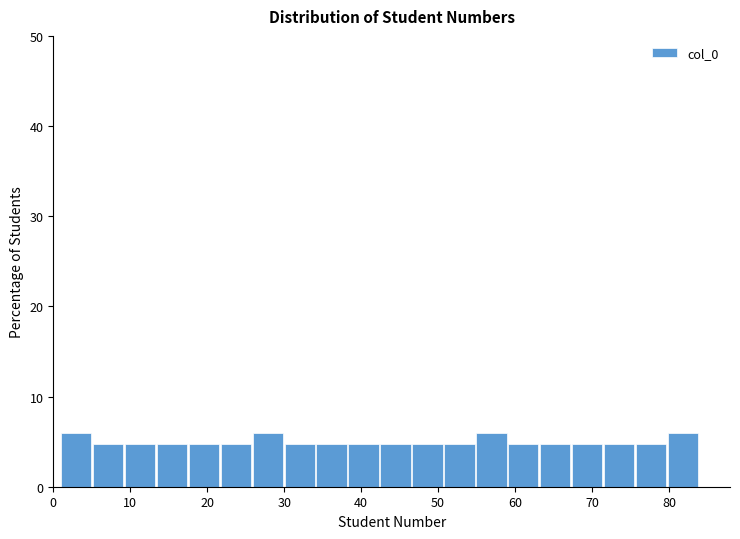

What is the height of the bar covering 67 to 72 on the x-axis? Neither the bar edges nor the heights are printed on the chart, so give them approximately, as read against the axes.

5